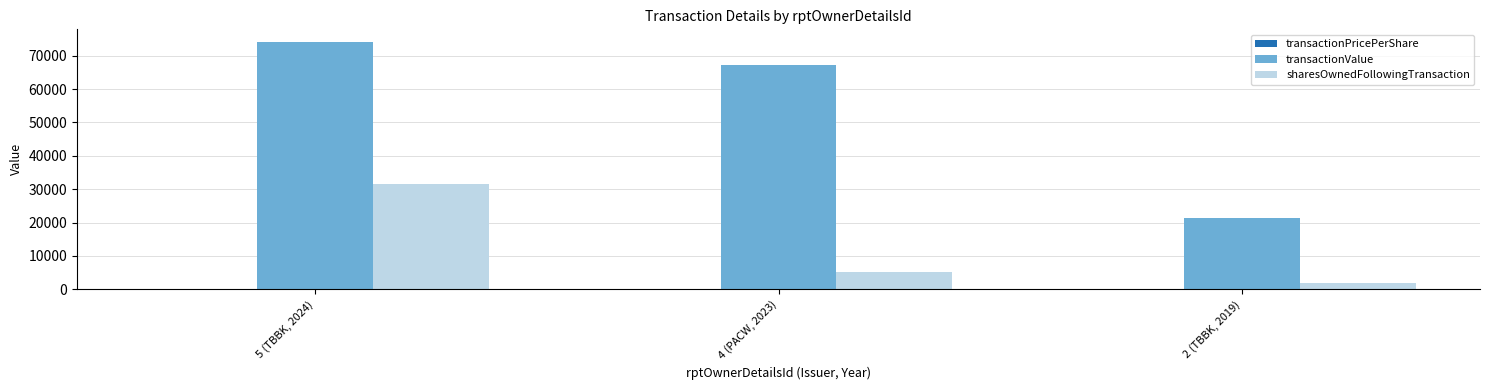

Count the transactionValue values in the range 21451 to 74222.

3